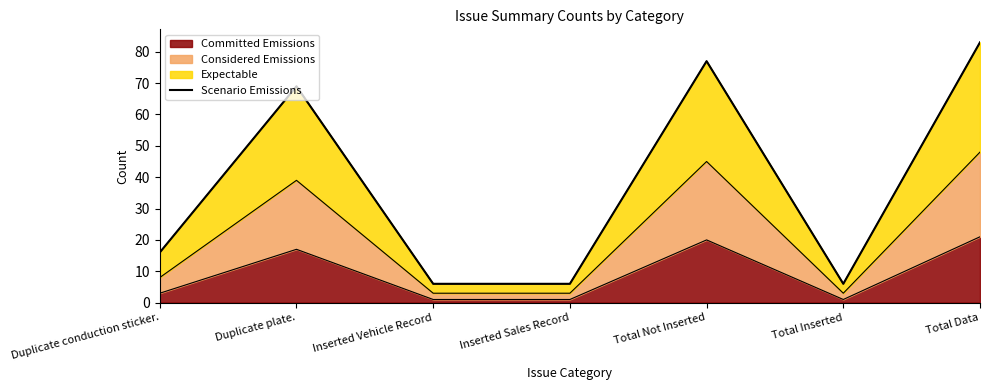

What is the greatest value displayed?

83